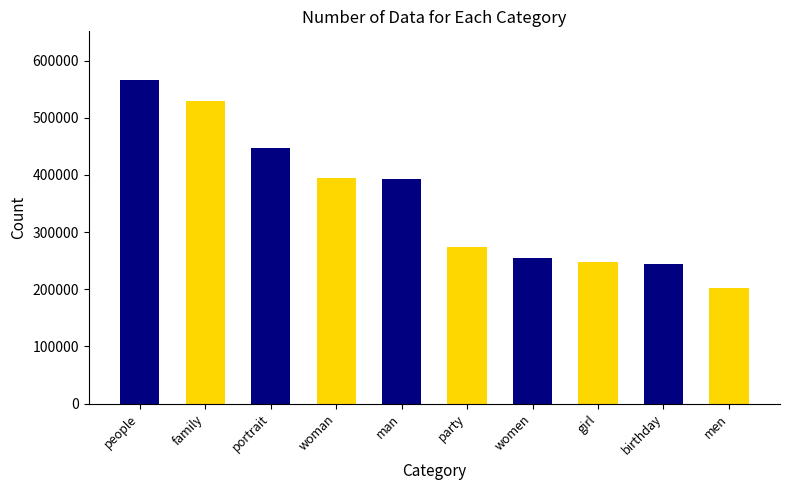

Read the value at girl.

248136